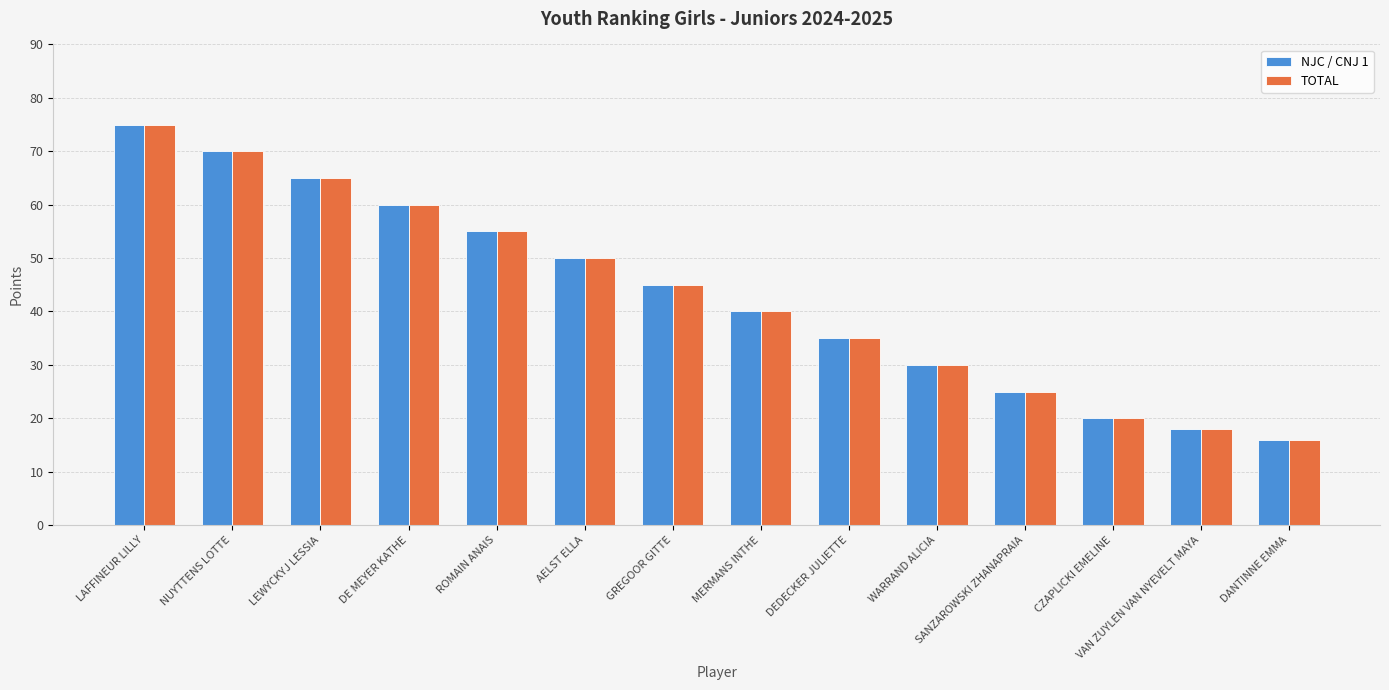

Count the number of categories in the chart.

14